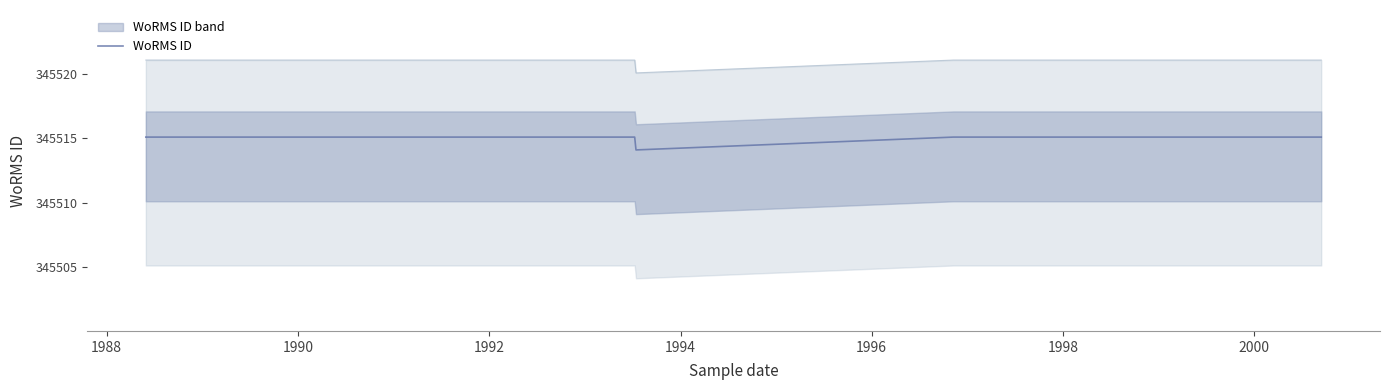

How many values are between 345516 and 345517?

9